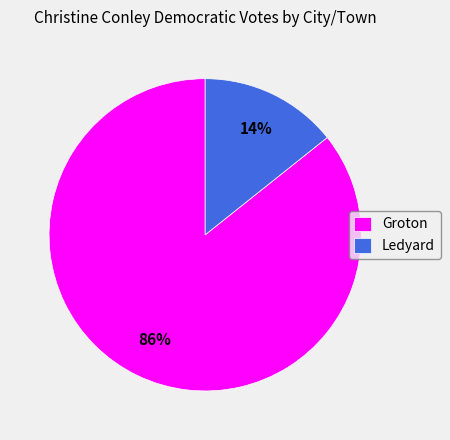

What percentage is the Groton slice, to the nearest percent?

86%